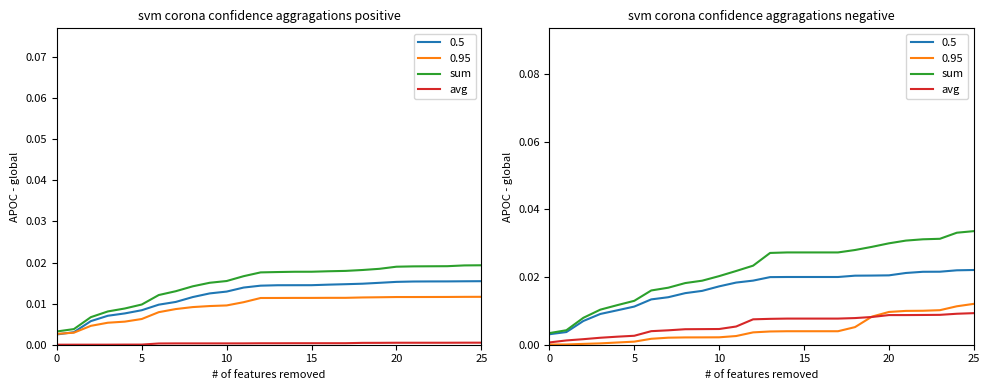

True or false: avg and sum intersect in this chart.

False